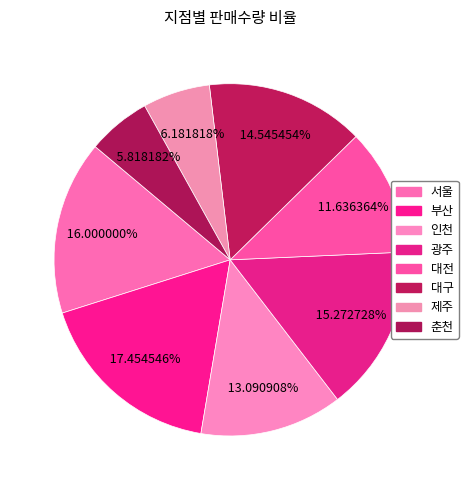

How many segments does this pie chart have?

8